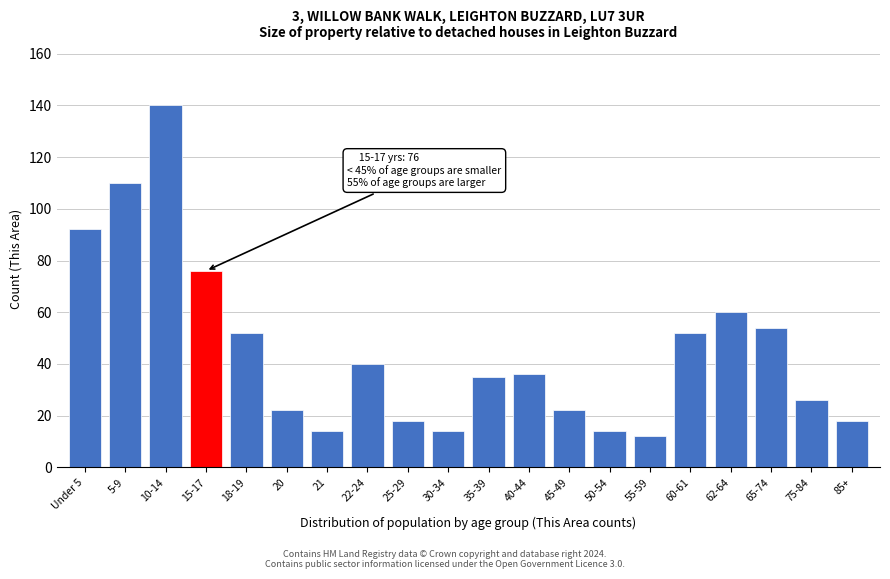

Reading right to left, transcribe all the data shown in this chart.

18	26	54	60	52	12	14	22	36	35	14	18	40	14	22	52	76	140	110	92